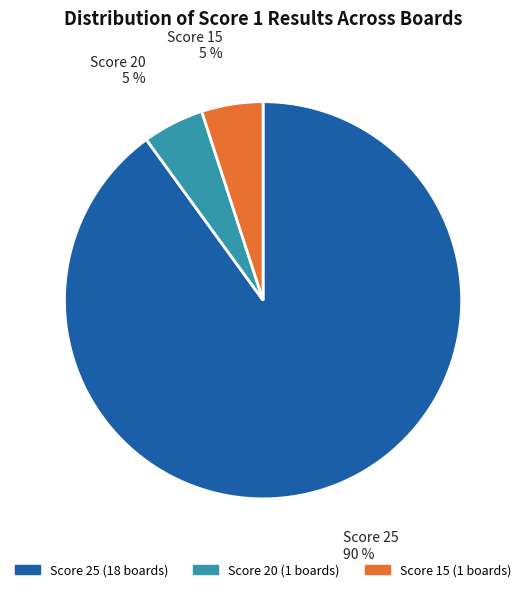

To the nearest percent, what is the average slice percentage?

33%